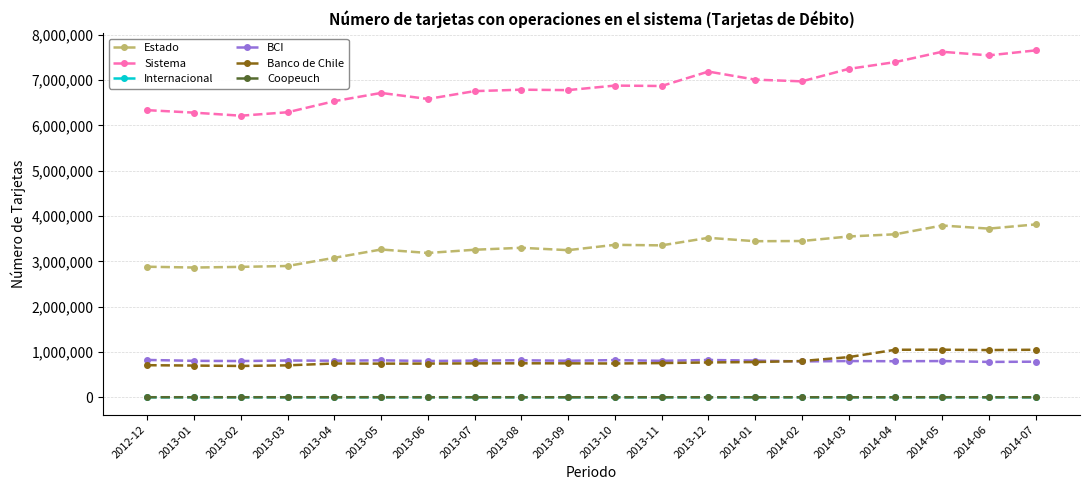

True or false: Banco de Chile has more than 1 interior local peaks.

True